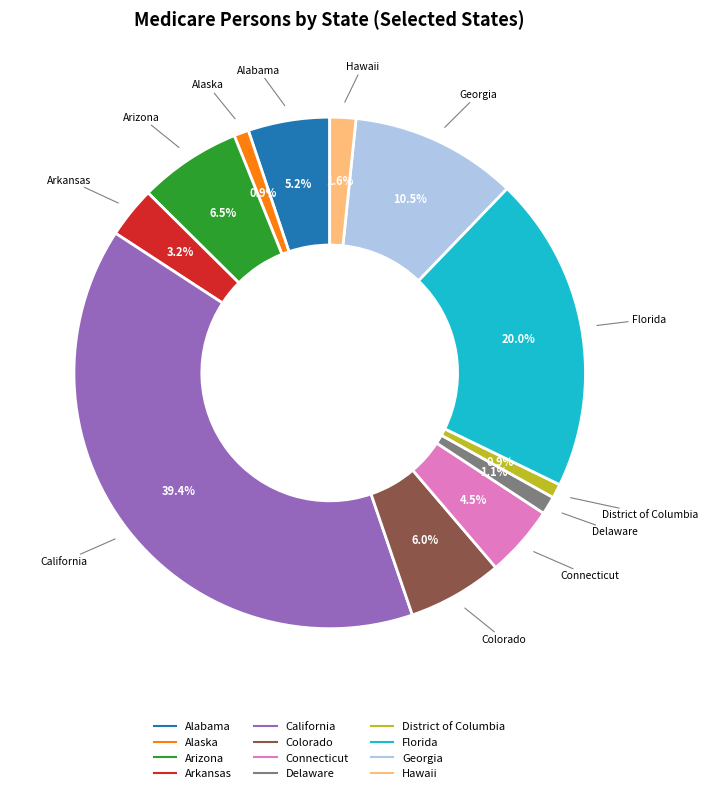

To the nearest percent, what is the difference between the largest and smallest slice percentages?

39%